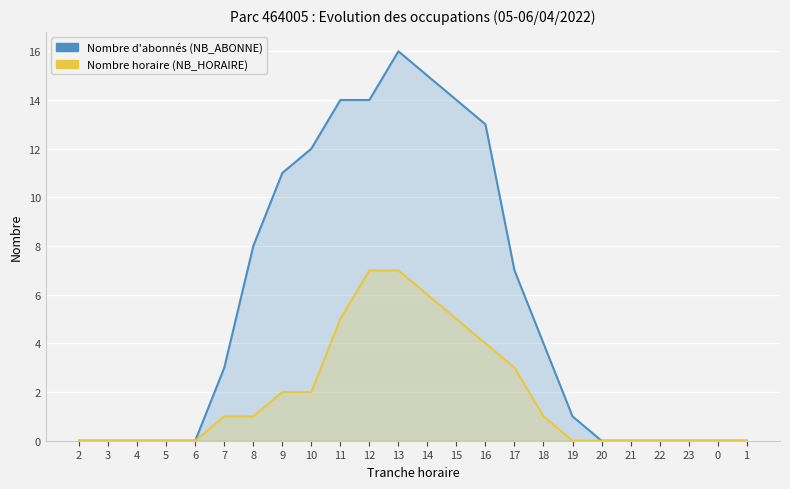

Reading right to left, transcribe all the data shown in this chart.

NB_ABONNE: 0	0	0	0	0	0	1	4	7	13	14	15	16	14	14	12	11	8	3	0	0	0	0	0
NB_HORAIRE: 0	0	0	0	0	0	0	1	3	4	5	6	7	7	5	2	2	1	1	0	0	0	0	0